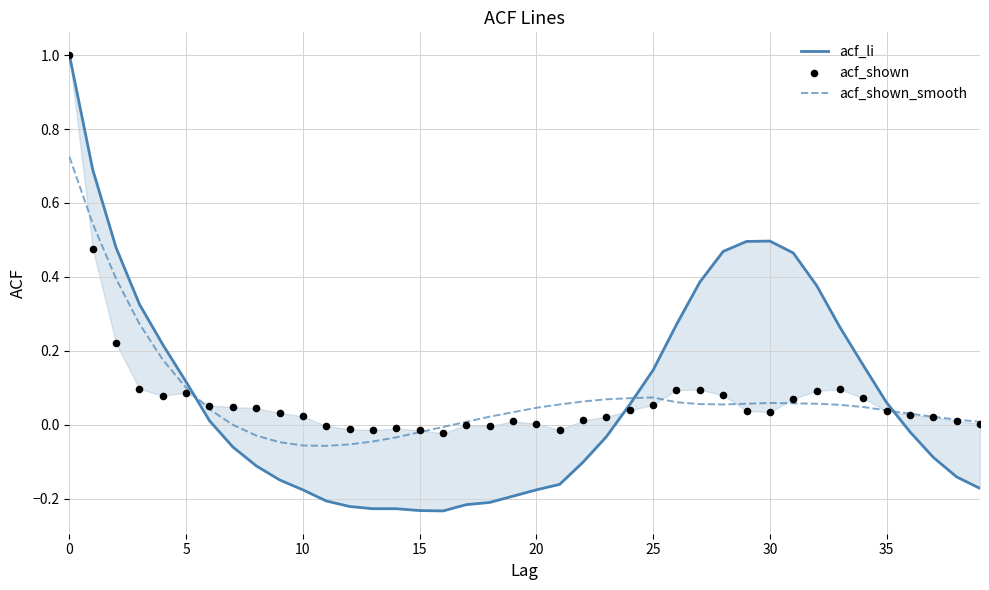

At how many categories does at least one series exceed 0?

34